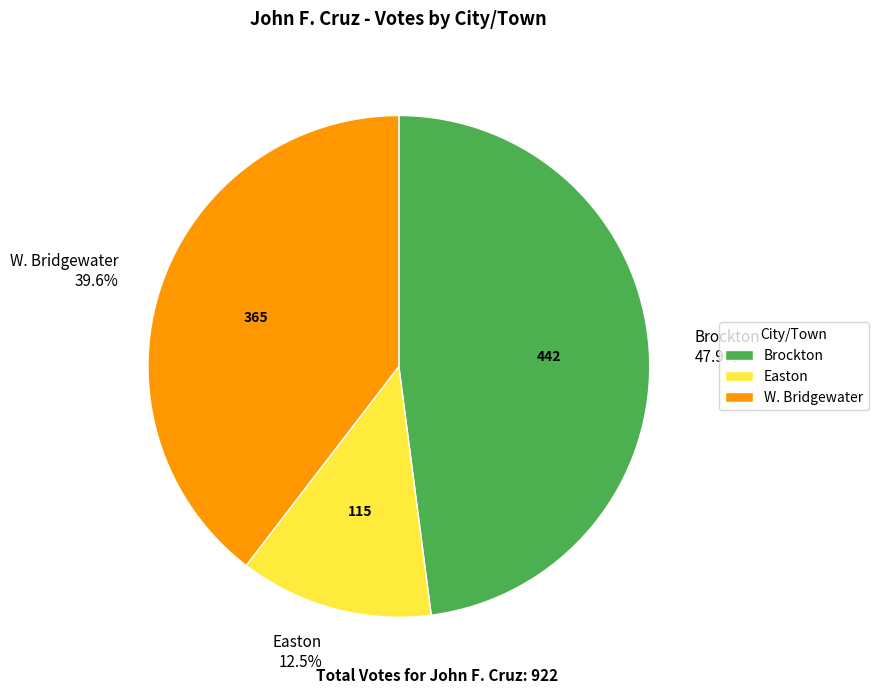

How many segments does this pie chart have?

3